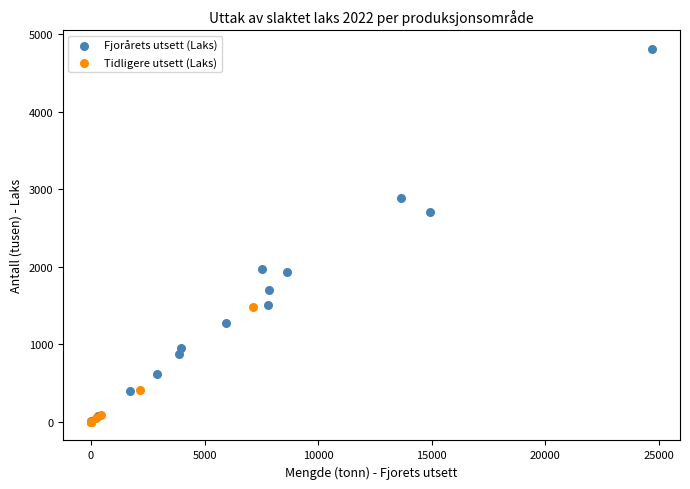

Which series has the largest Y range (max minus min)?

Fjorårets utsett (Laks)